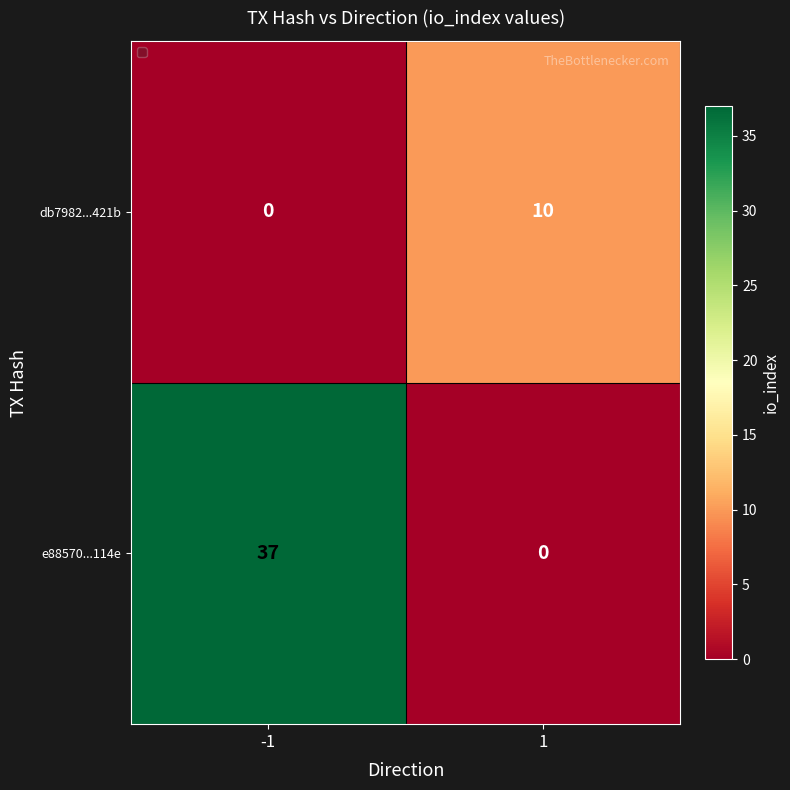

Which series has the largest total across all categories?

e88570...114e